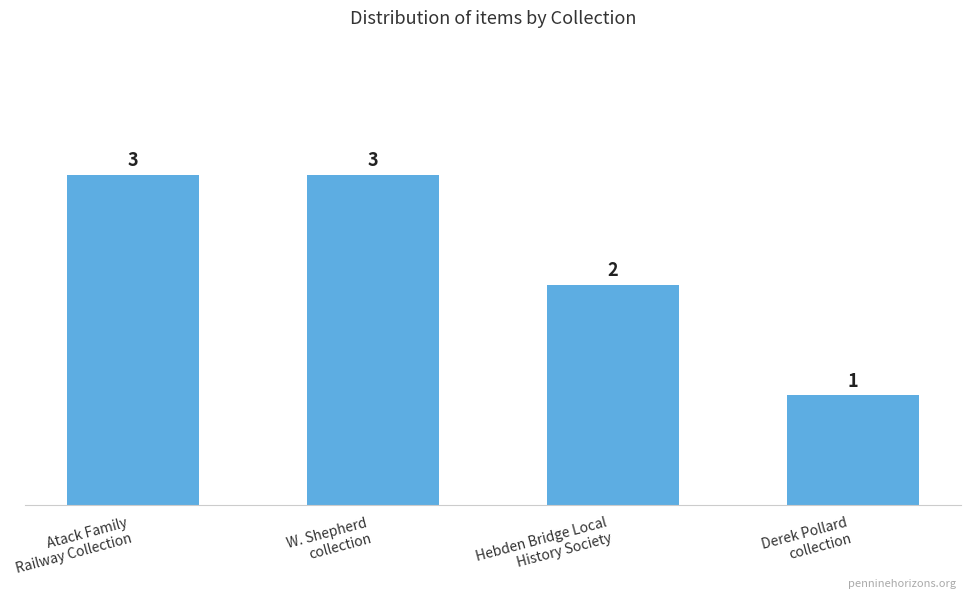

How many values are below 3?

2